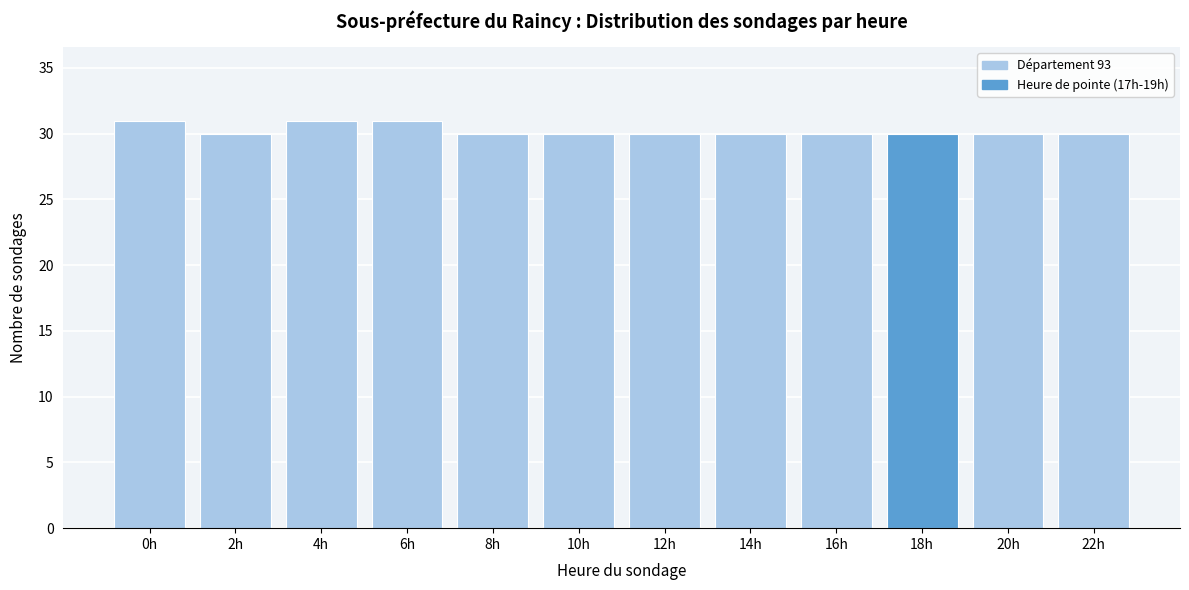

Reading left to right, transcribe all the data shown in this chart.

31	30	31	31	30	30	30	30	30	30	30	30